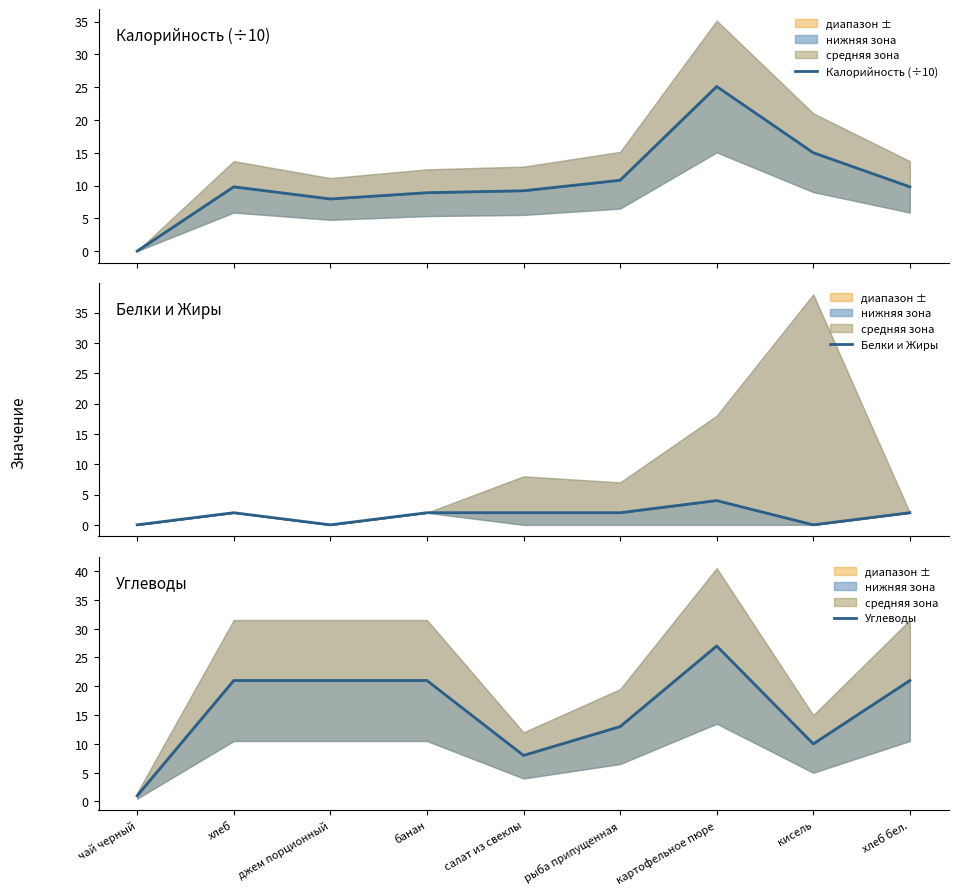

How many values in Калорийность (÷10) are above zero?

8